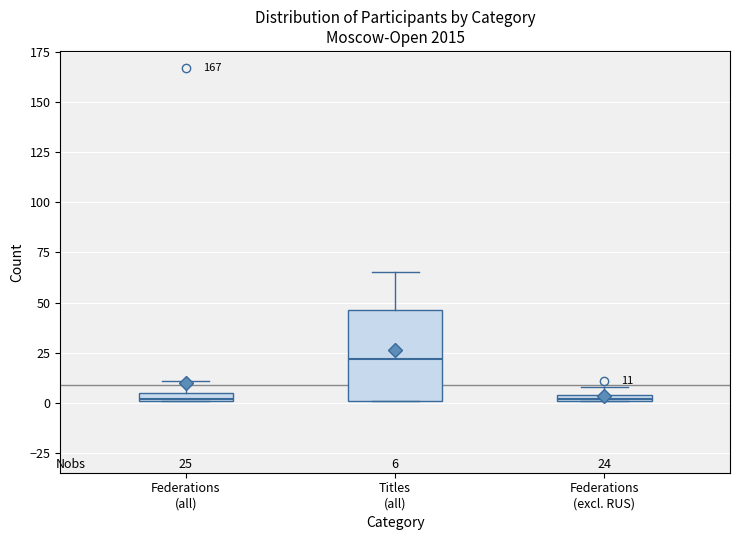

Comparing the boxes themselves (not the whiskers), which one is the tallest?

Titles (all)